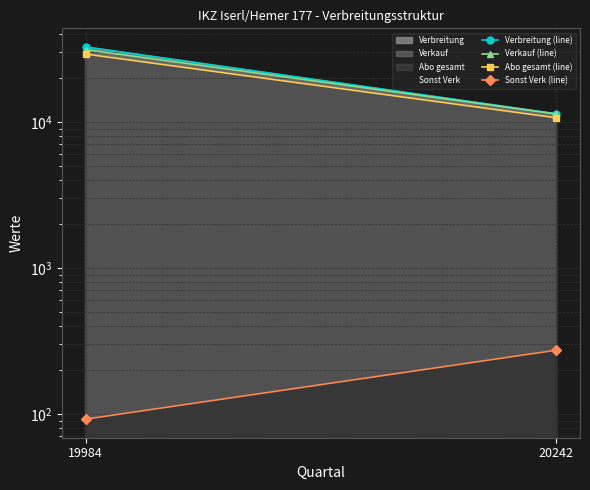

Which series has the largest total across all categories?

Verbreitung (line)